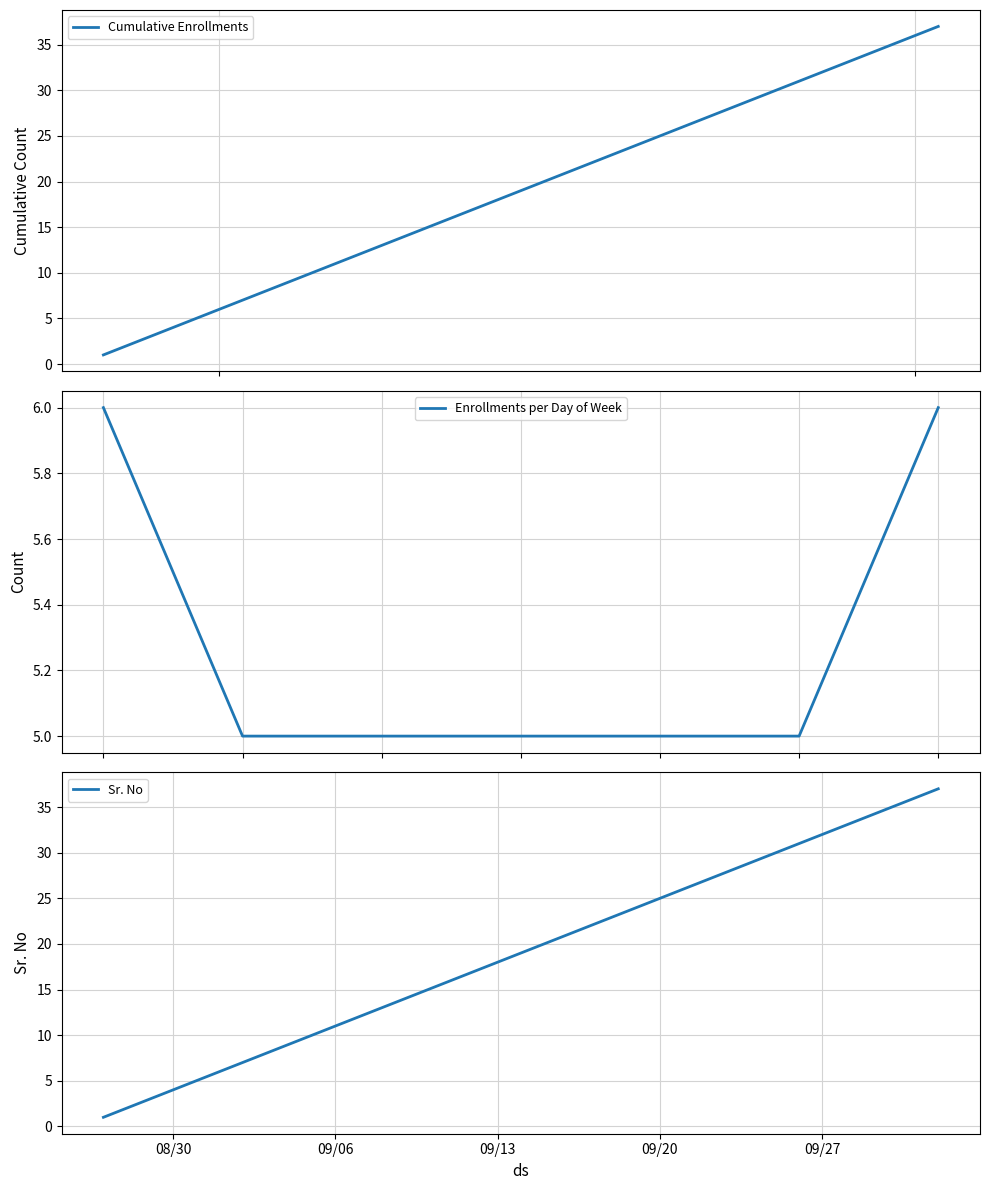

Which series has the largest range (max minus min)?

Cumulative Enrollments